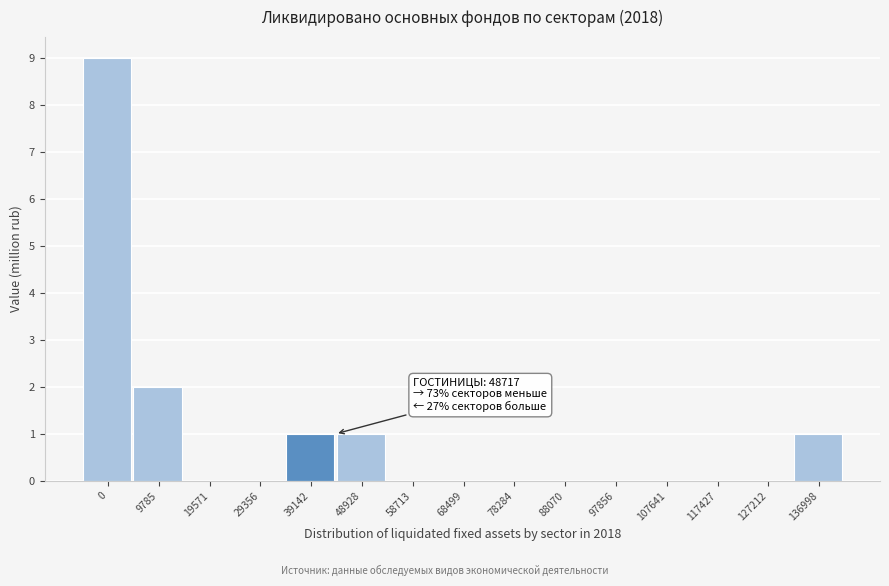

Reading right to left, what are all the values shown in this chart?

136998=1	127212=0	117427=0	107641=0	97856=0	88070=0	78284=0	68499=0	58713=0	48928=1	39142=1	29356=0	19571=0	9785=2	0=9